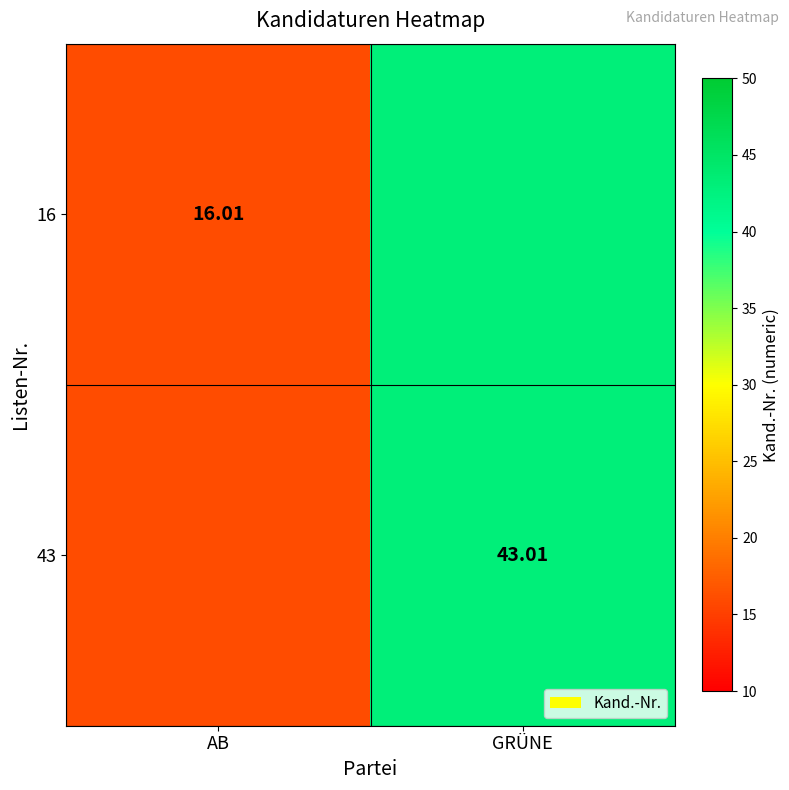

Count the number of data series in this chart.

2